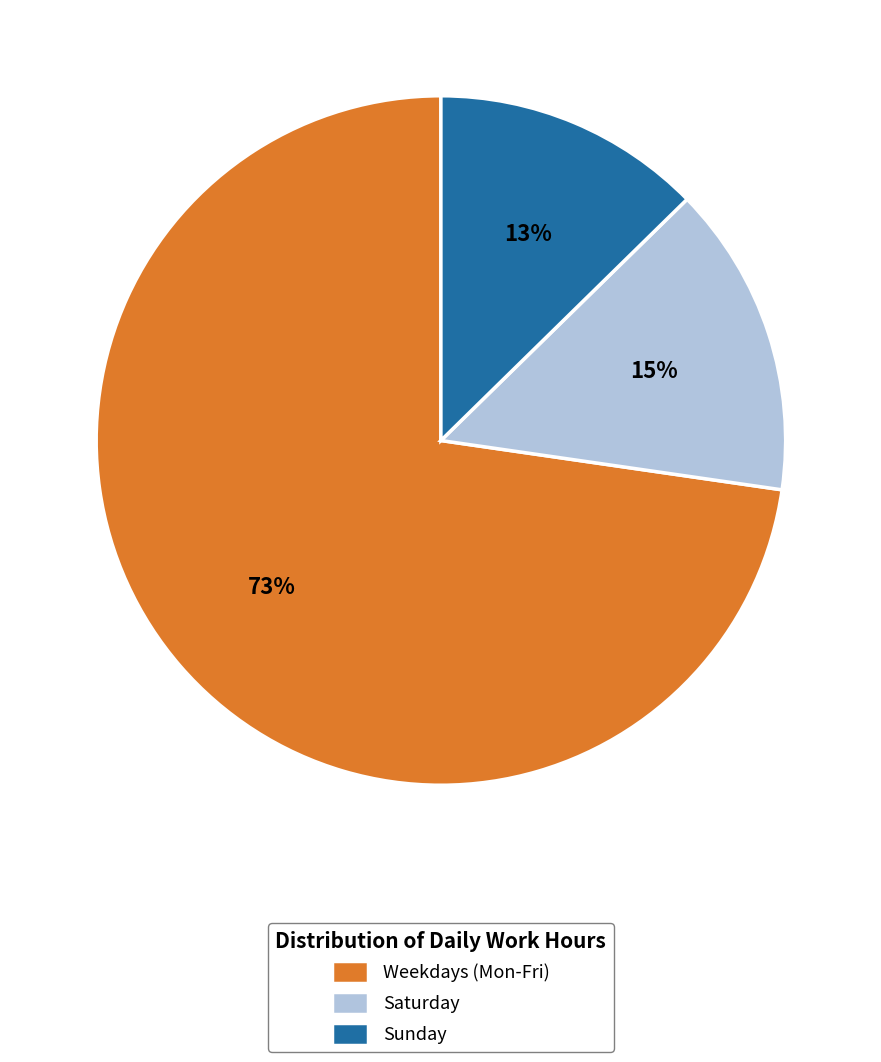

Combined, do Sunday and Saturday account for over 50%?

No